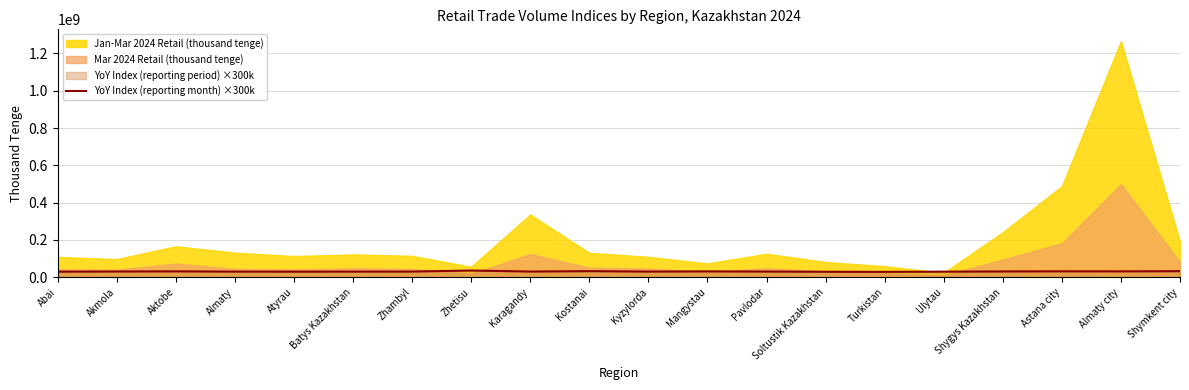

What is the highest value of the YoY Index (reporting month) ×300k series?

36240000